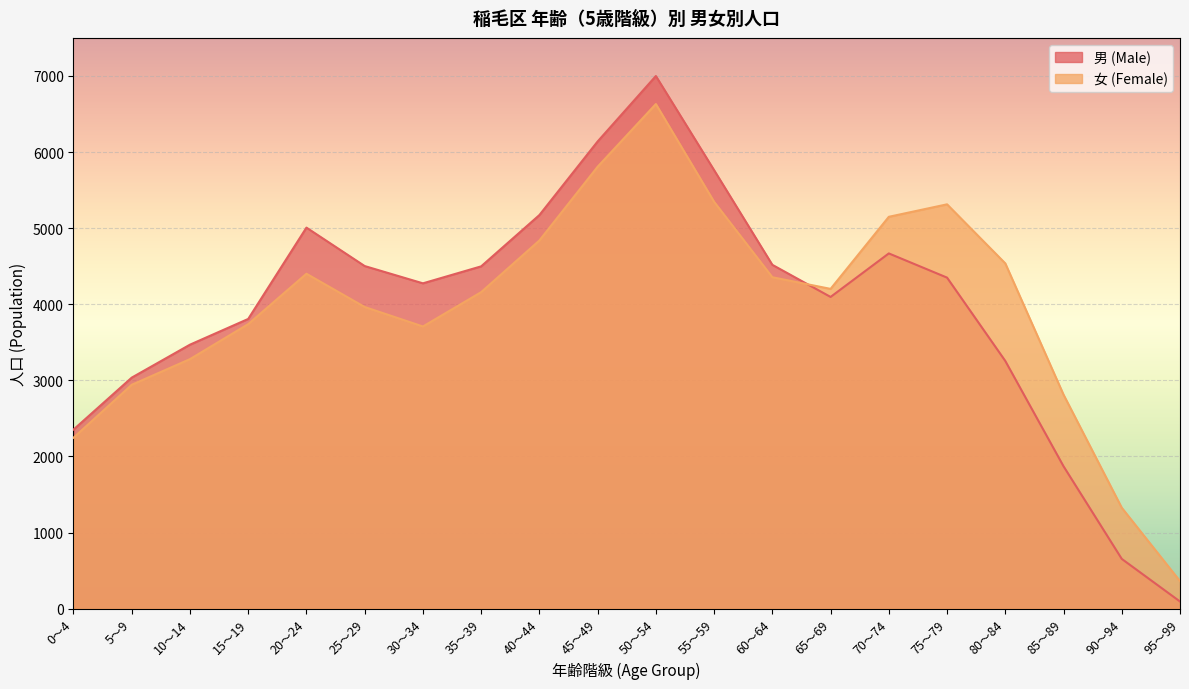

What is the label of the 8th point from the right?

60～64